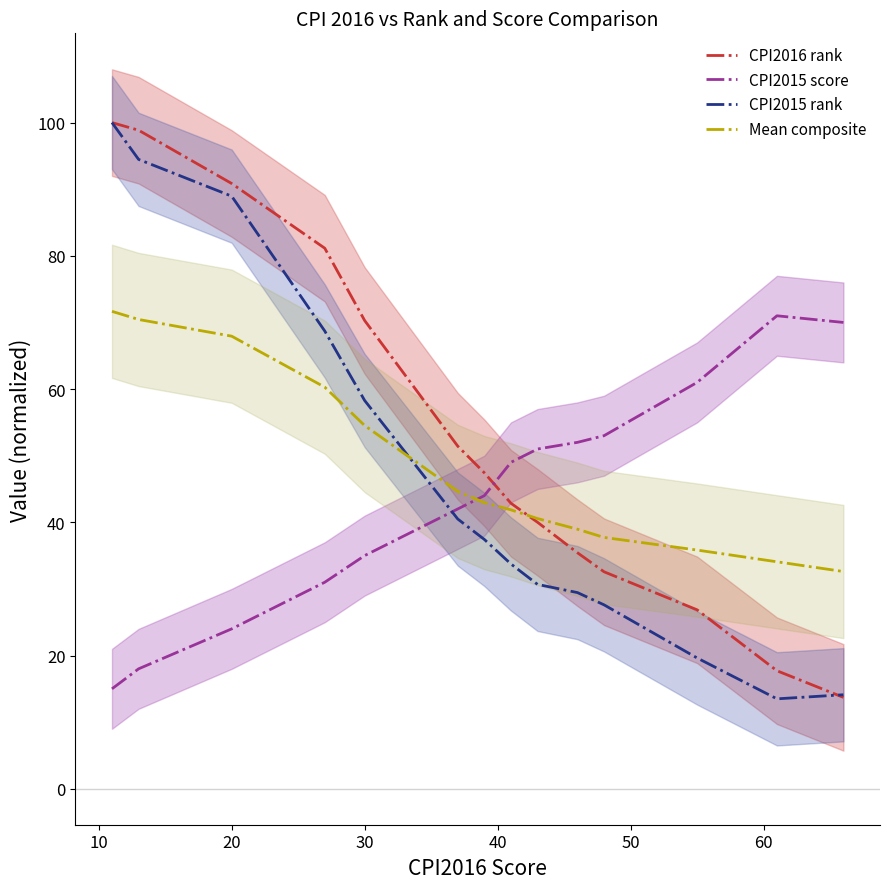

Is the value of CPI2015 rank at 9 greater than the value of CPI2016 rank at 12?

Yes